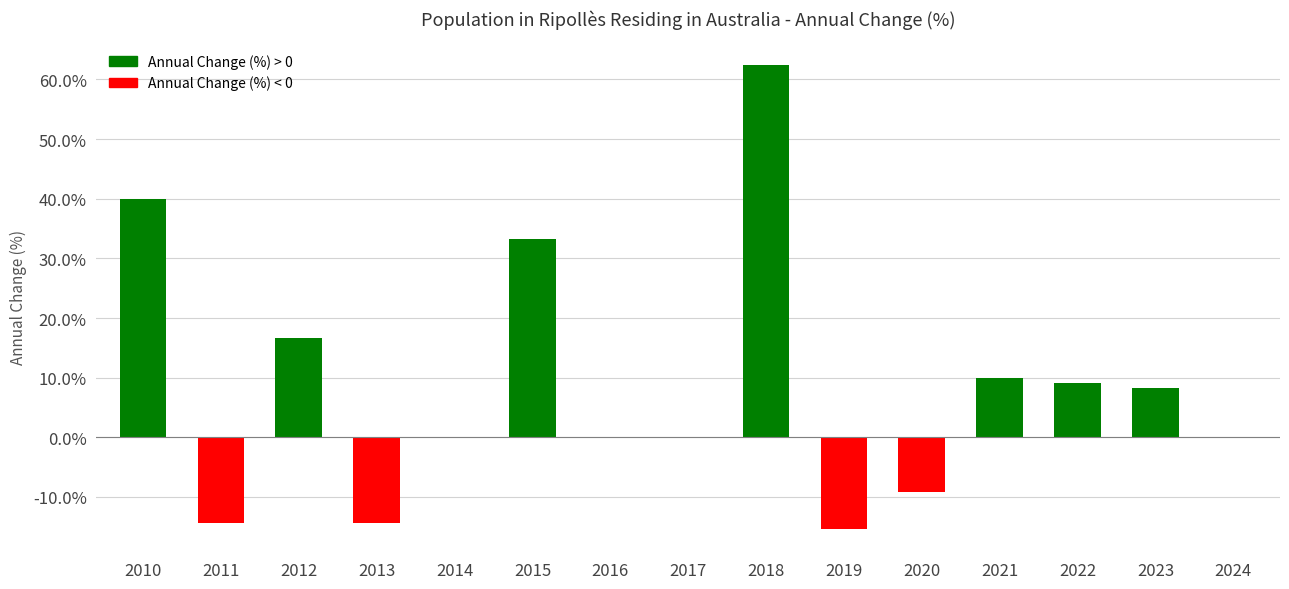

The value at 2017 is -51.9. True or false?

False